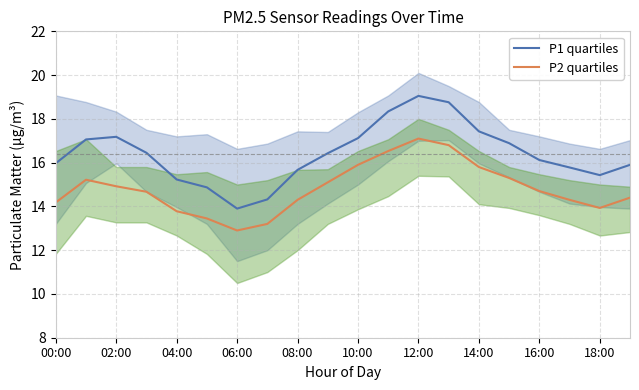

True or false: P2 quartiles and P1 quartiles cross at least once.

False